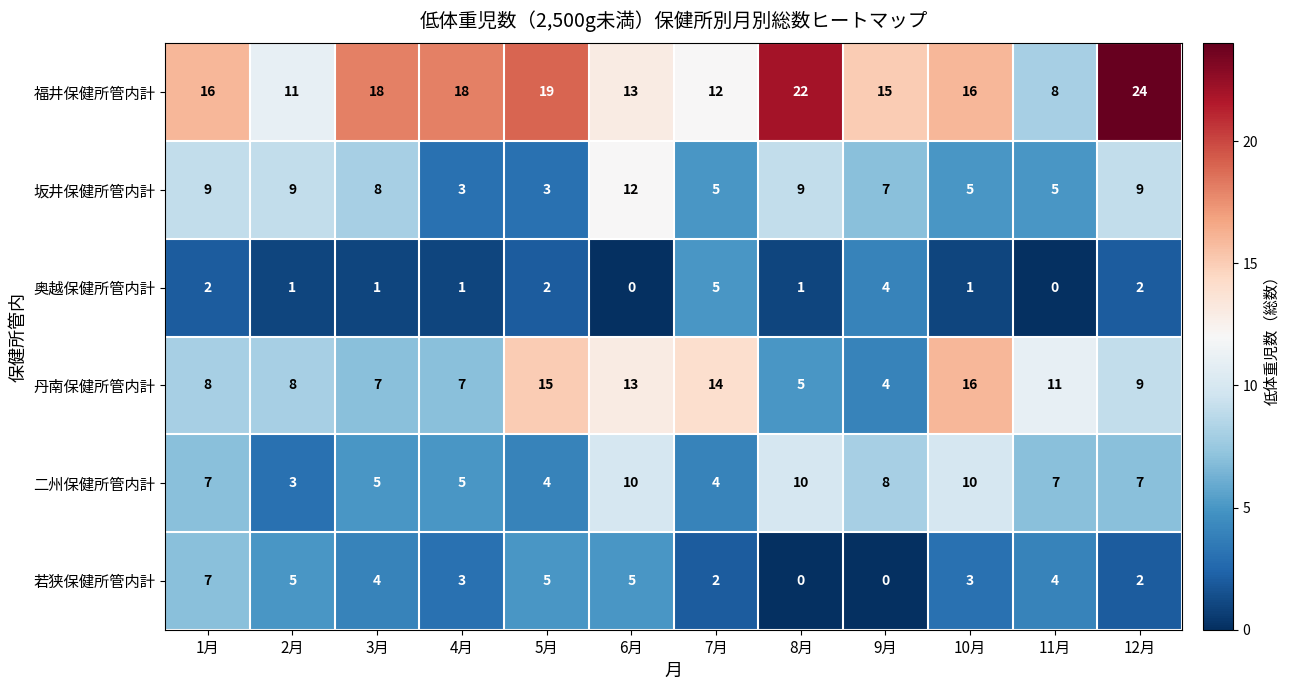

At 11月, list the series in order from largest to smallest.

丹南保健所管内計, 福井保健所管内計, 二州保健所管内計, 坂井保健所管内計, 若狭保健所管内計, 奥越保健所管内計